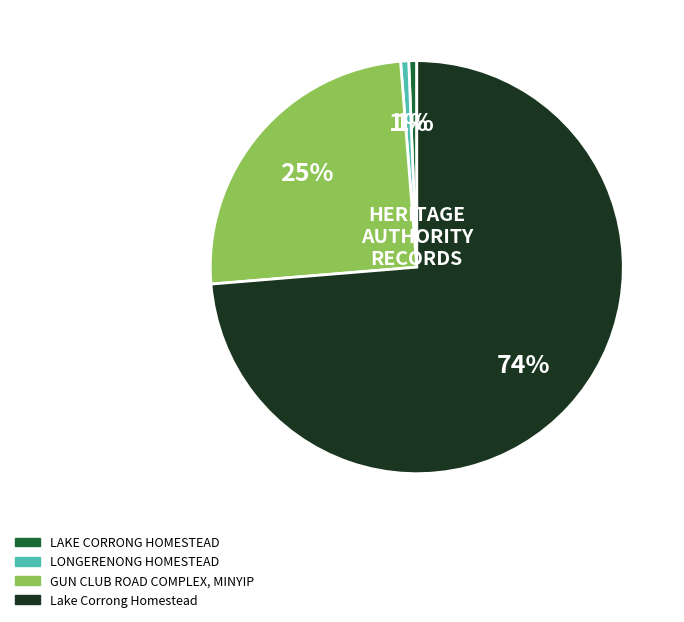

Is it true that Lake Corrong Homestead is 67% of the pie?

False